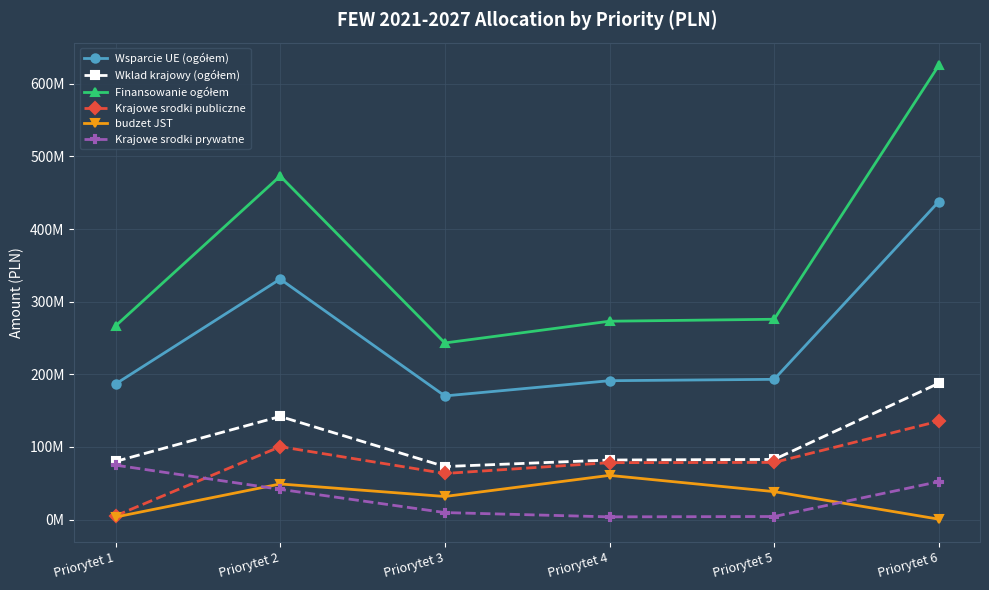

How many interior local peaks does the Finansowanie ogółem series have?

1